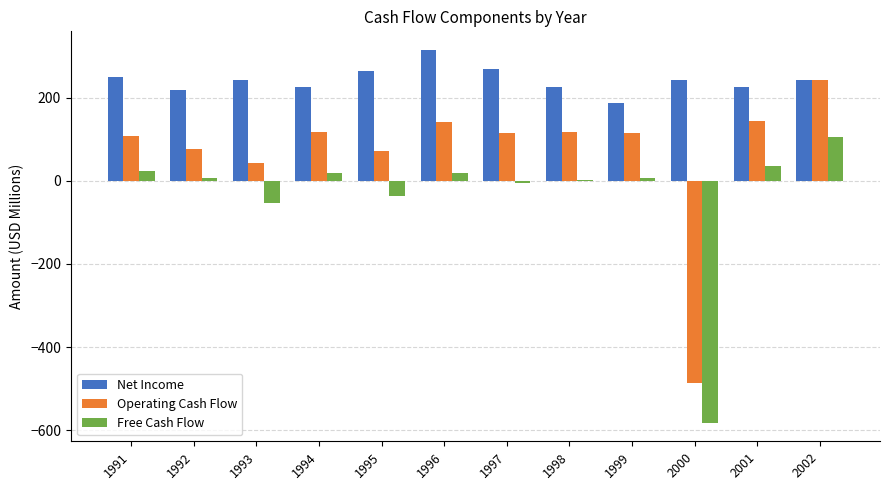

How many distinct data groups are displayed?

3